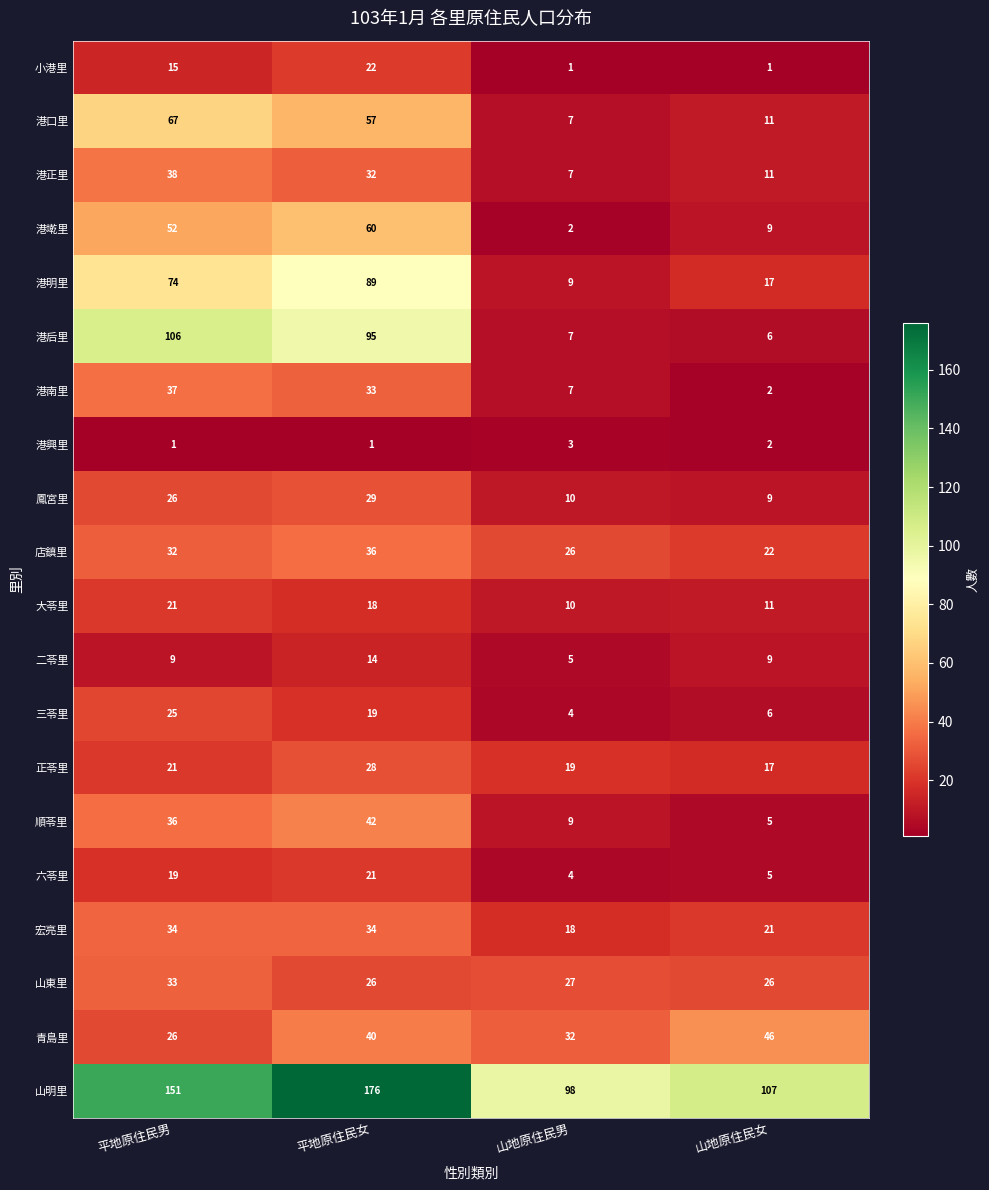

How many series are shown in this chart?

20